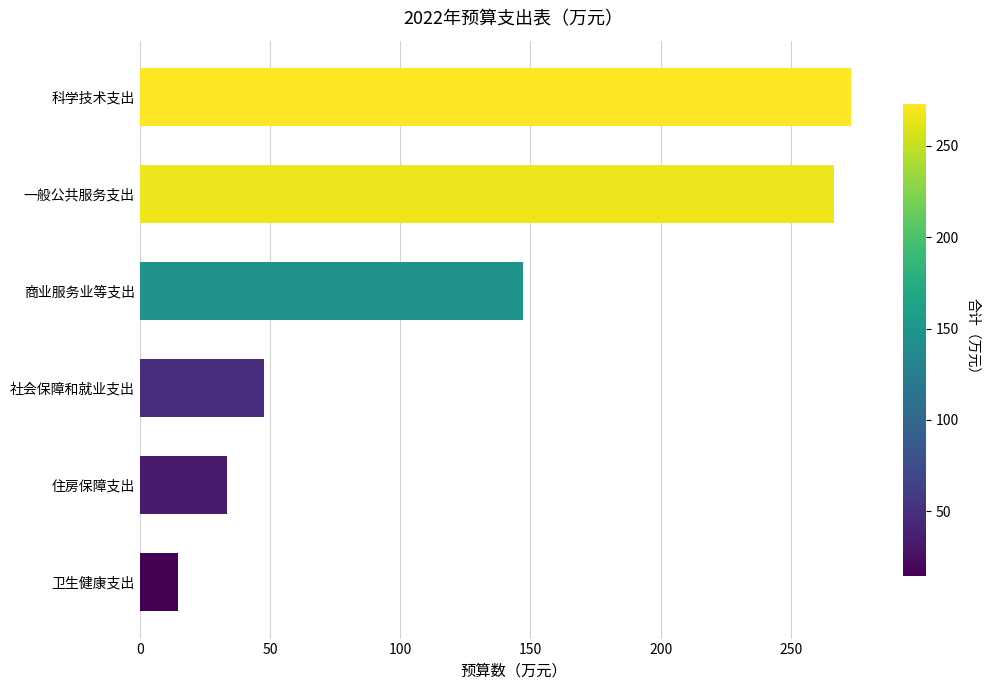

How many values exceed 147?

3